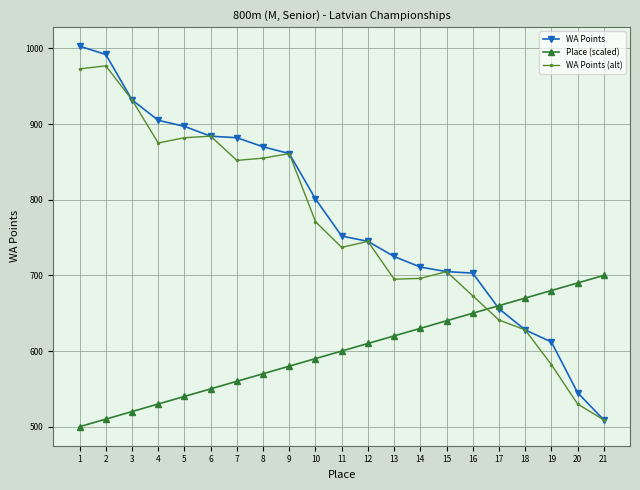

The value of Place (scaled) at 9 is 580. True or false?

True